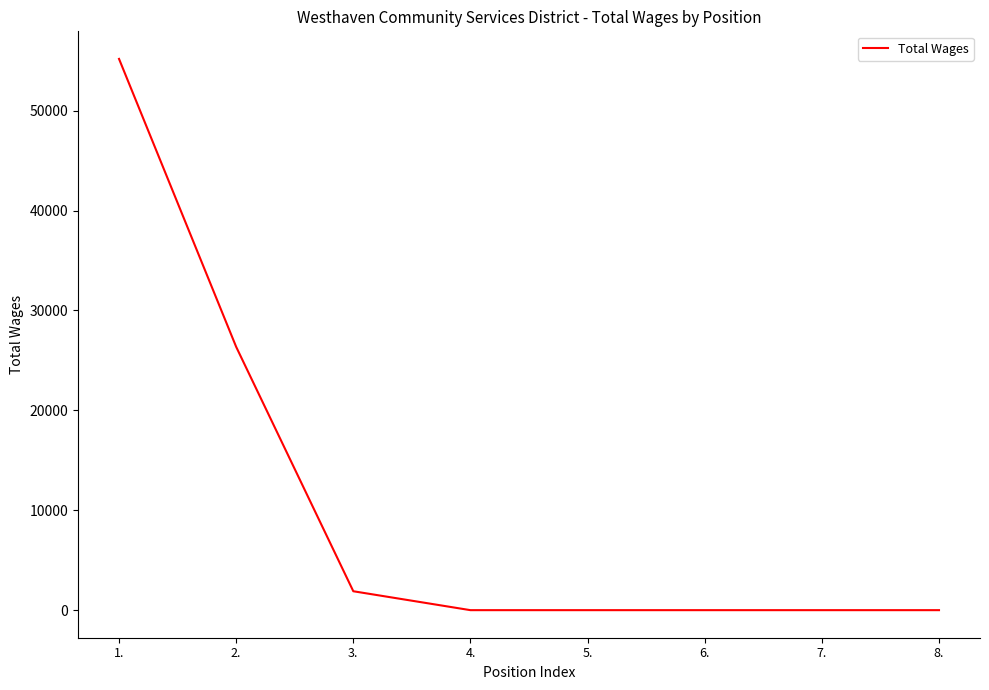

What is the maximum value shown in the chart?

55175